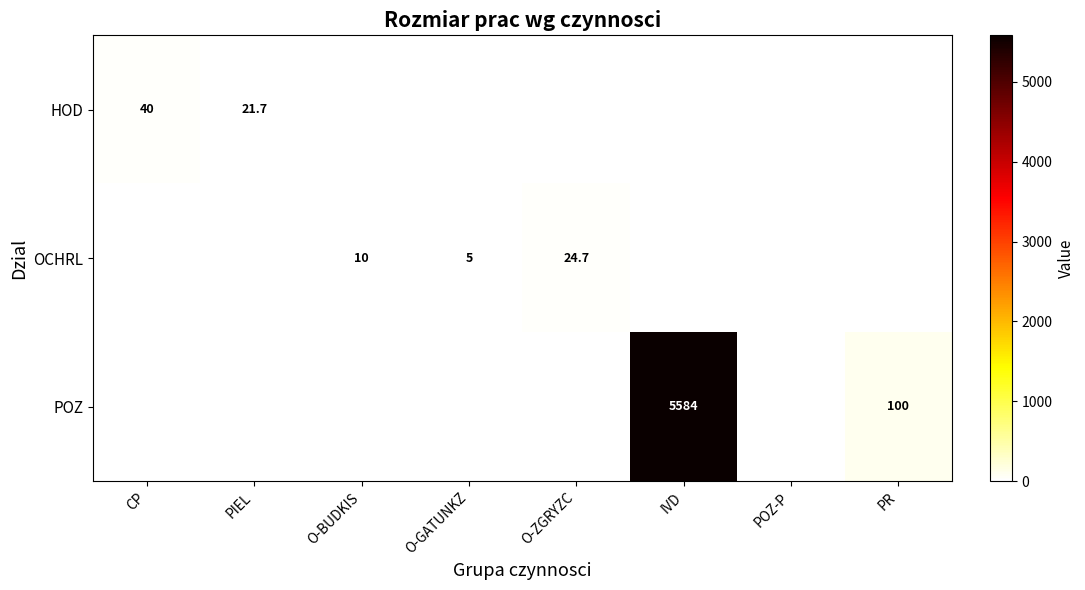

What is the sum of the OCHRL values at O-GATUNKZ and O-ZGRYZC?

29.7